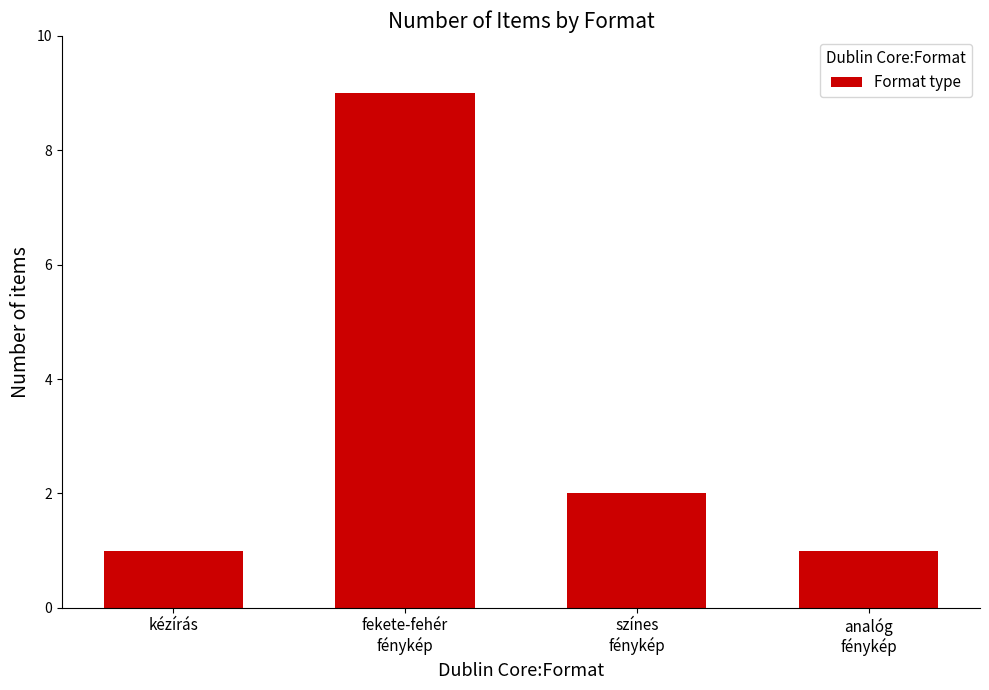

Where does the data first go above 2?

fekete-fehér
fénykép